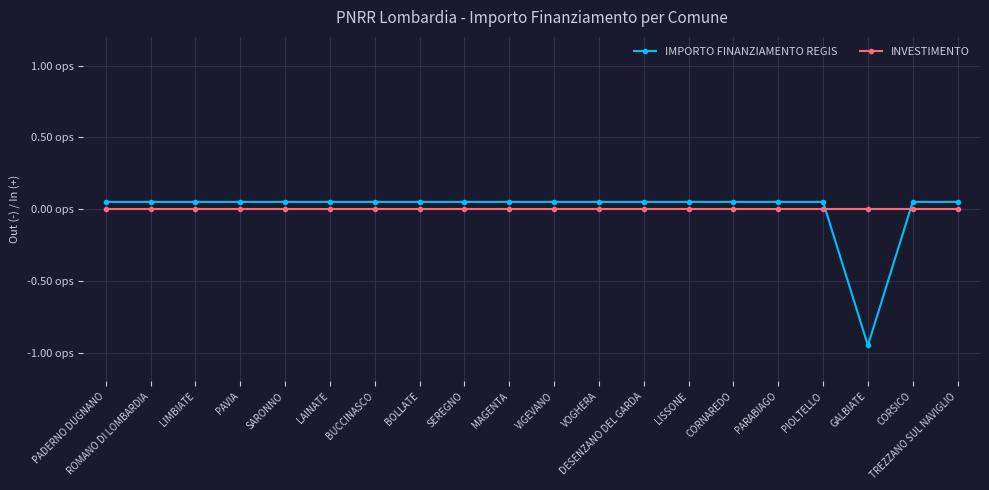

Does the chart display data point markers on the line(s)?

Yes